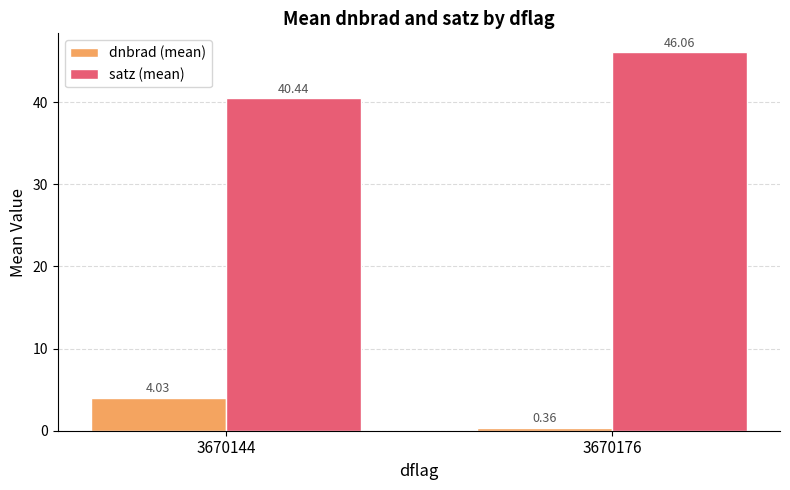

What is the difference between the maximum and minimum values in the dnbrad (mean) series?

3.7